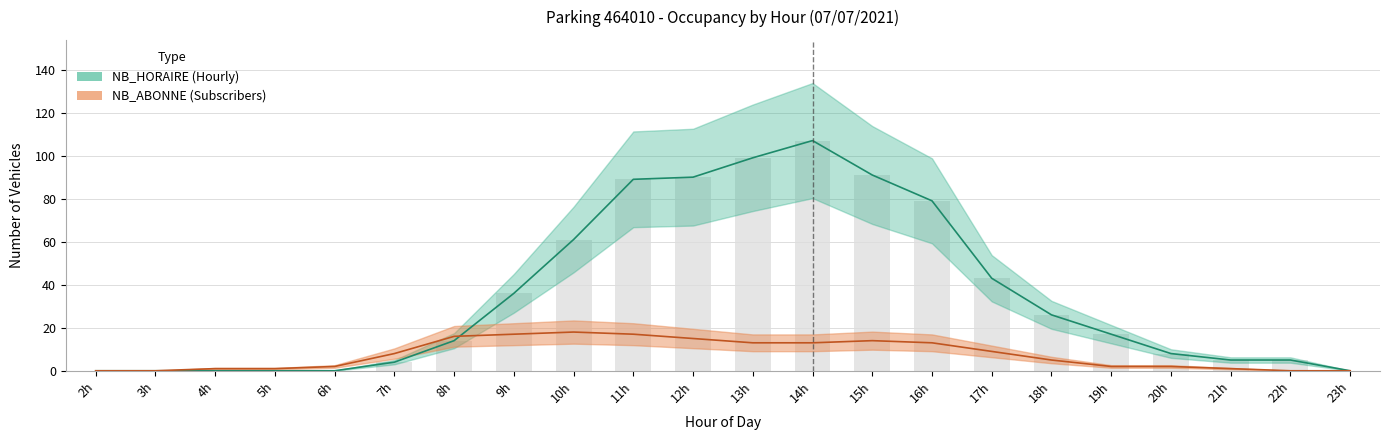

What is the value of the NB_ABONNE bar at the 5th from the left?

2